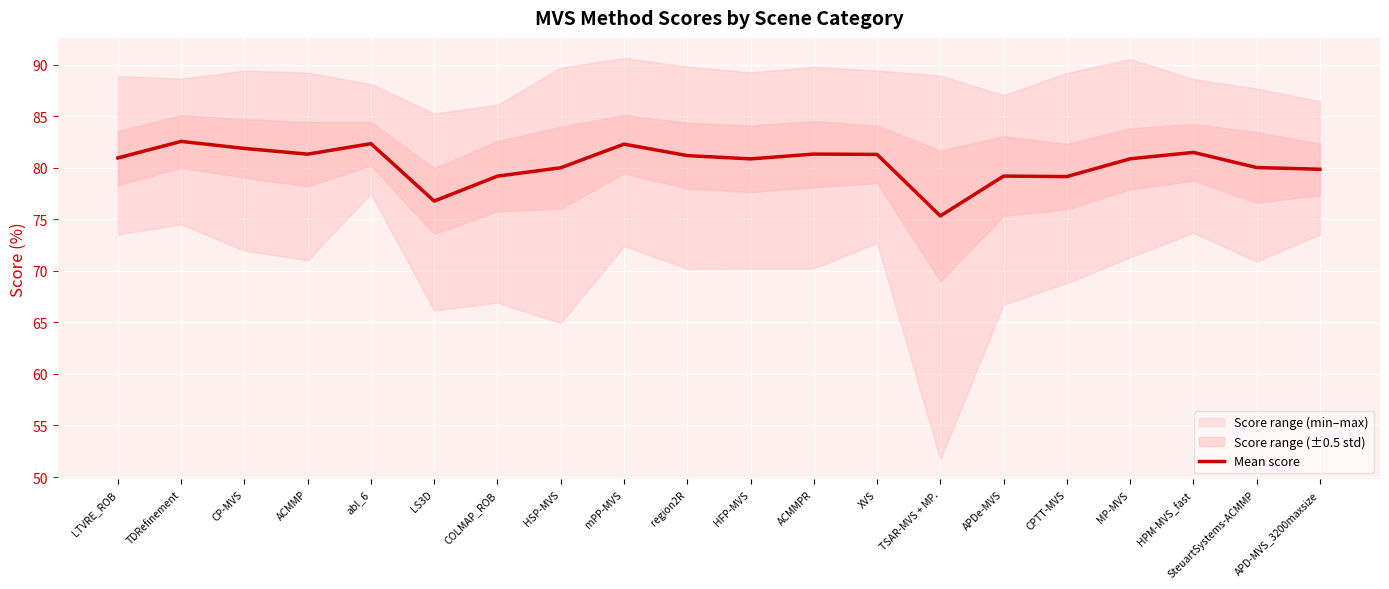

Reading left to right, what are all the values shown in this chart?

LTVRE_ROB=81.0	TDRefinement=82.6	CP-MVS=81.9	ACMMP=81.3	abl_6=82.3	LS3D=76.8	COLMAP_ROB=79.2	HSP-MVS=80.0	mPP-MVS=82.3	region2R=81.2	HFP-MVS=80.9	ACMMPR=81.3	XVS=81.3	TSAR-MVS + MP.=75.3	APDe-MVS=79.2	CPTT-MVS=79.1	MP-MVS=80.9	HPM-MVS_fast=81.5	SteuartSystems-ACMMP=80.0	APD-MVS_3200maxsize=79.9